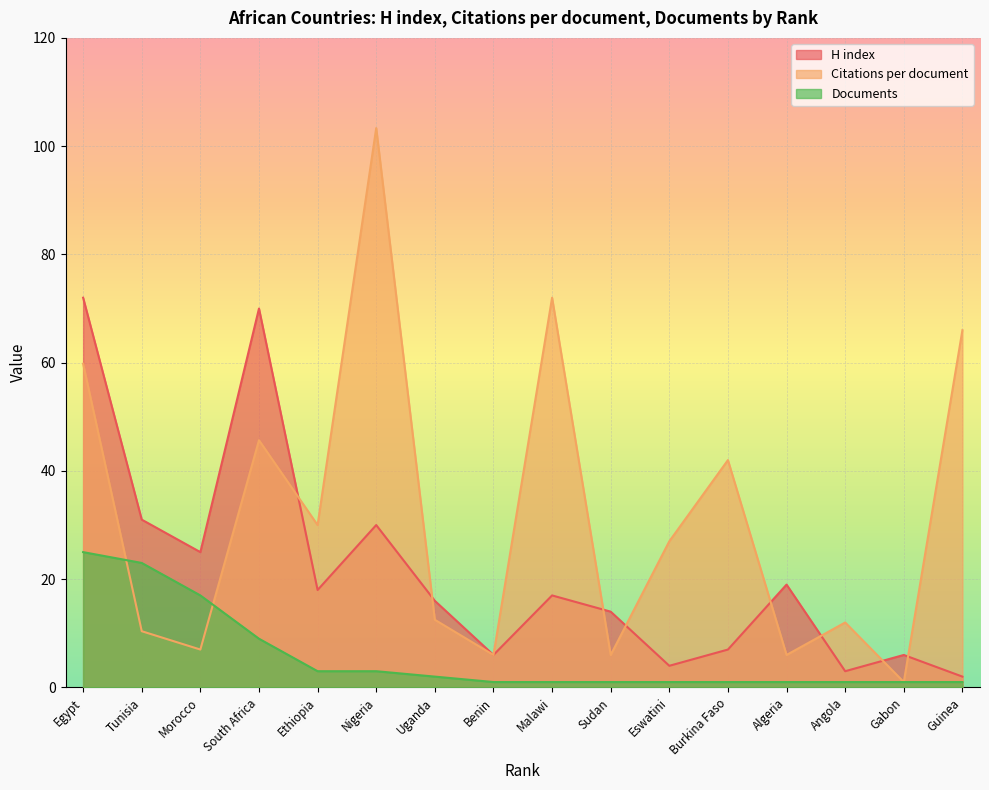

At which category does the chart reach its peak across all series?

Nigeria